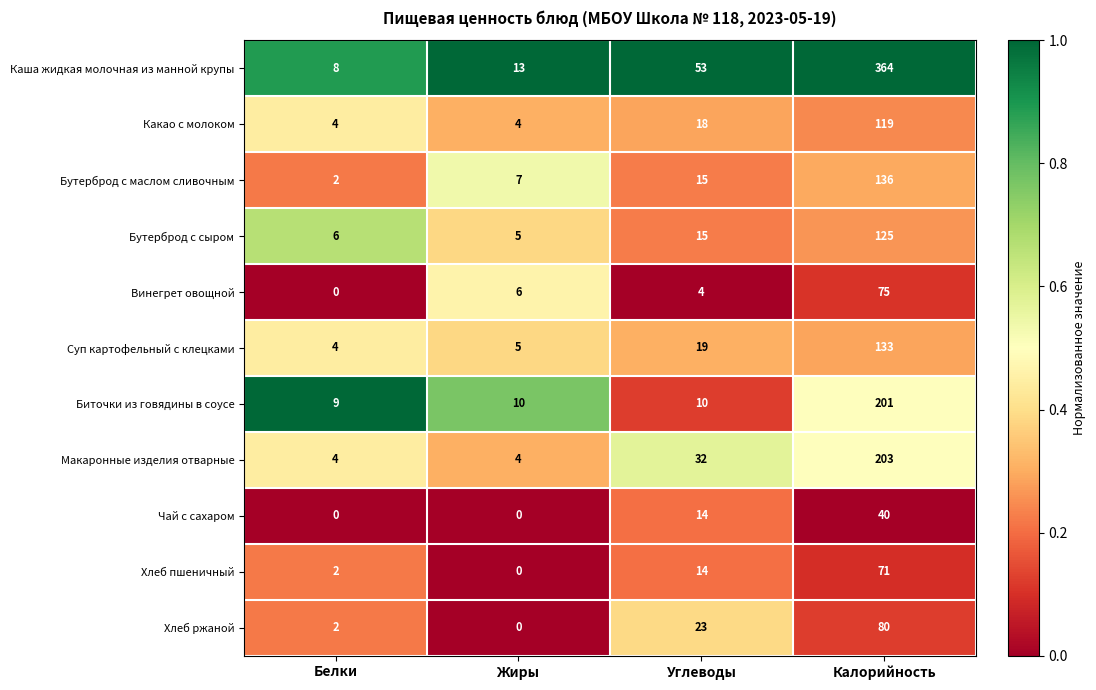

Where is Хлеб пшеничный nearest to the value 35?

Углеводы